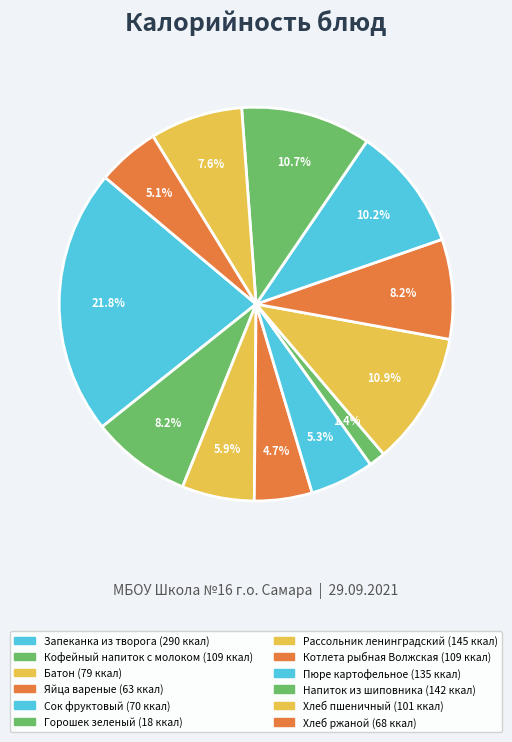

Approximately how many times larger is the value at Запеканка из творога compared to Хлеб пшеничный?

2.9